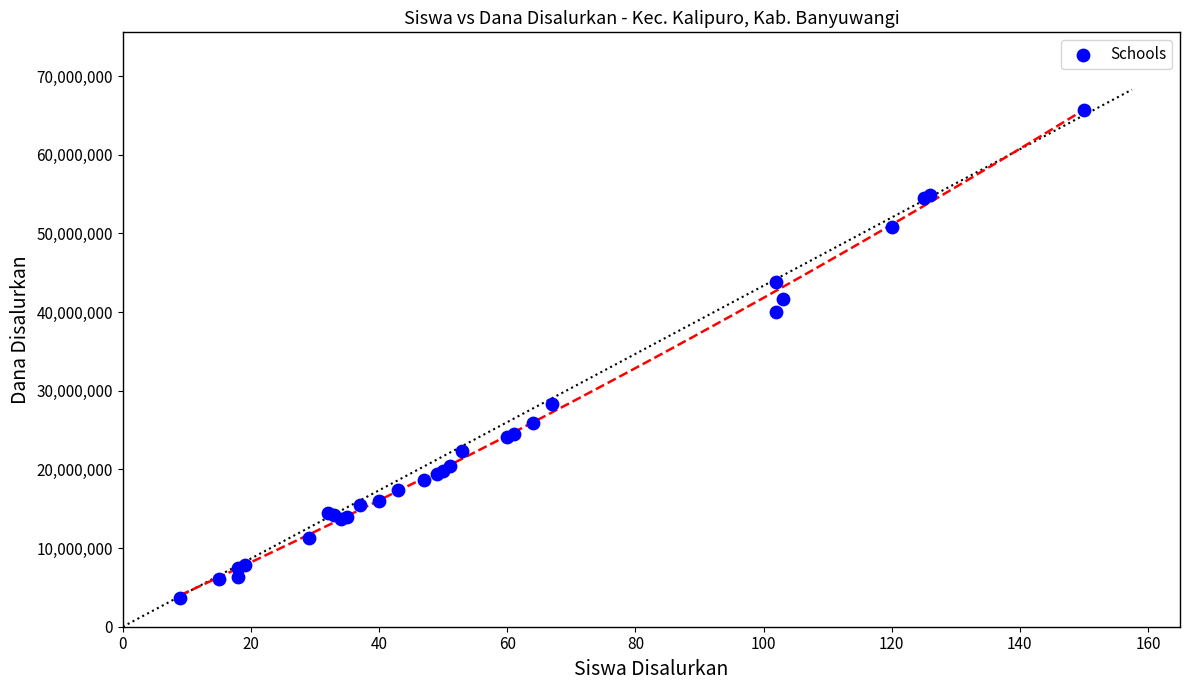

What Y value in the scatter plot is closest to 34650000?

40050000